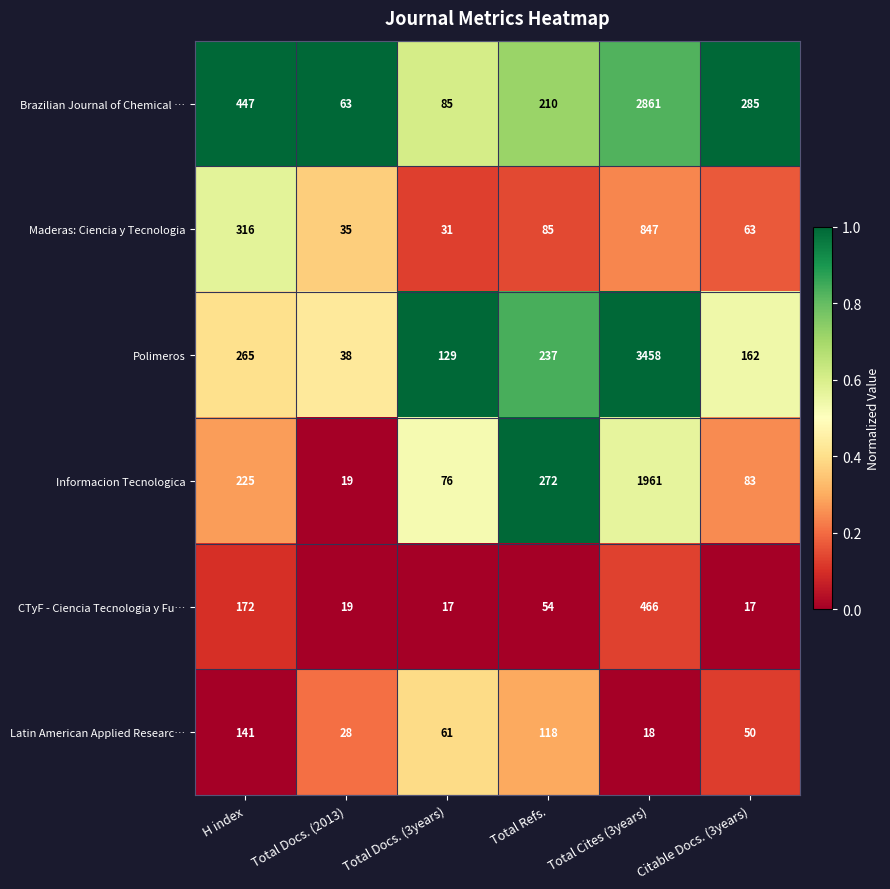

At which label is Polimeros closest to 1748?

H index